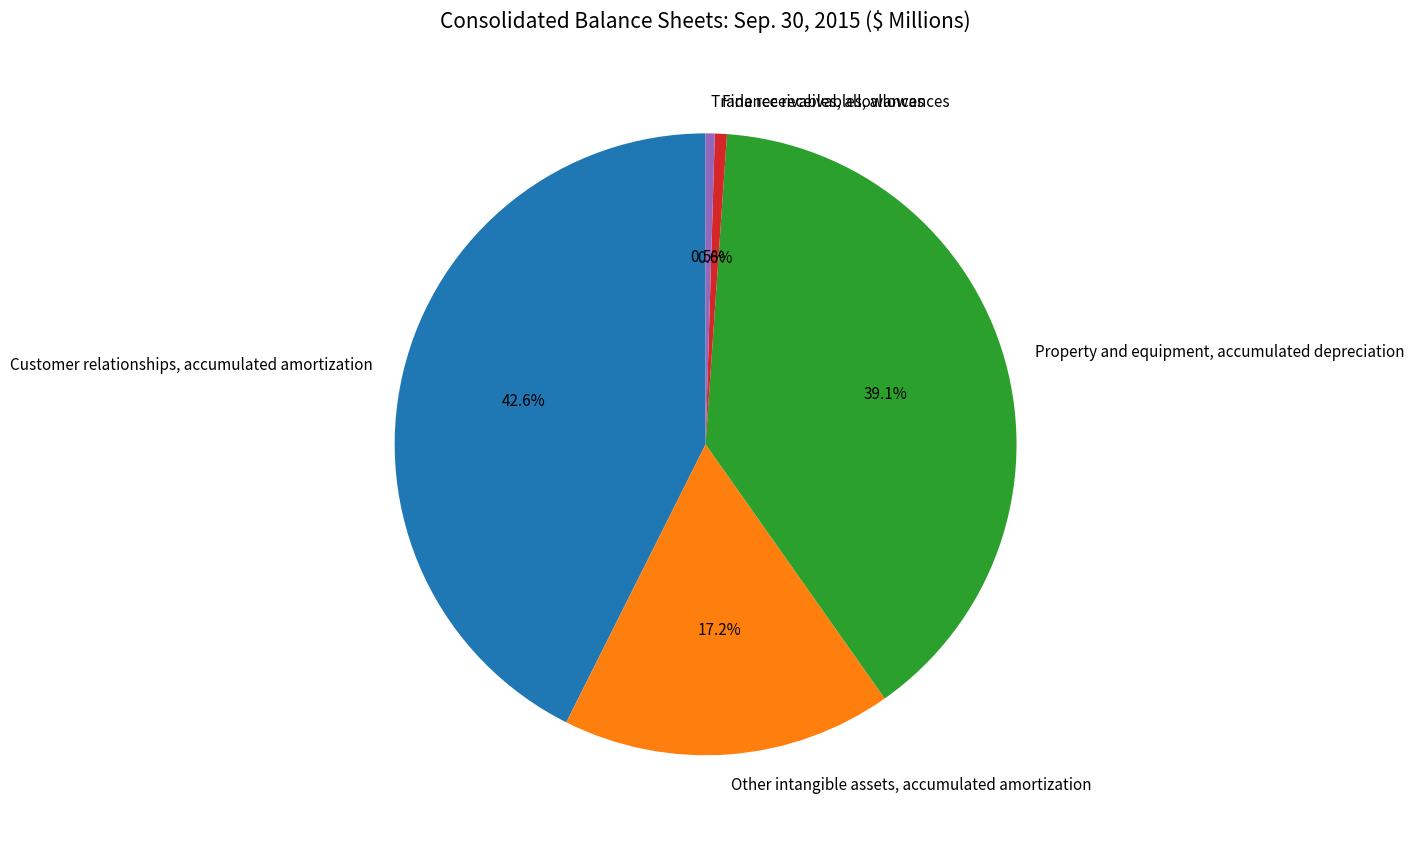

Does any single category account for the majority?

No